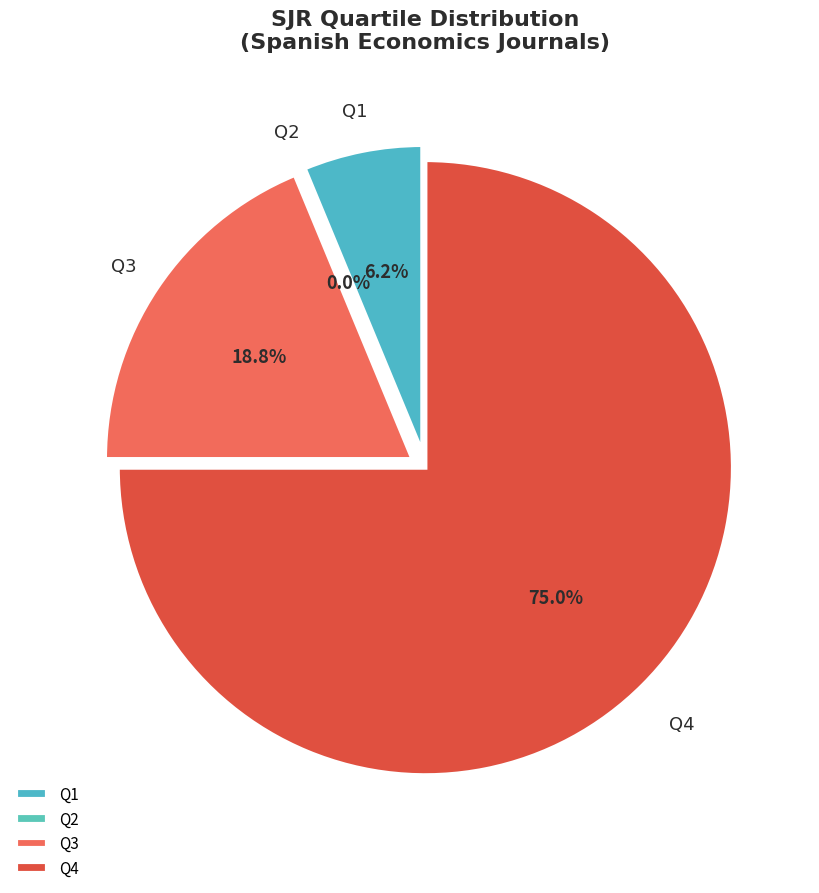

What percentage do Q4 and Q2 together represent?

75.0%